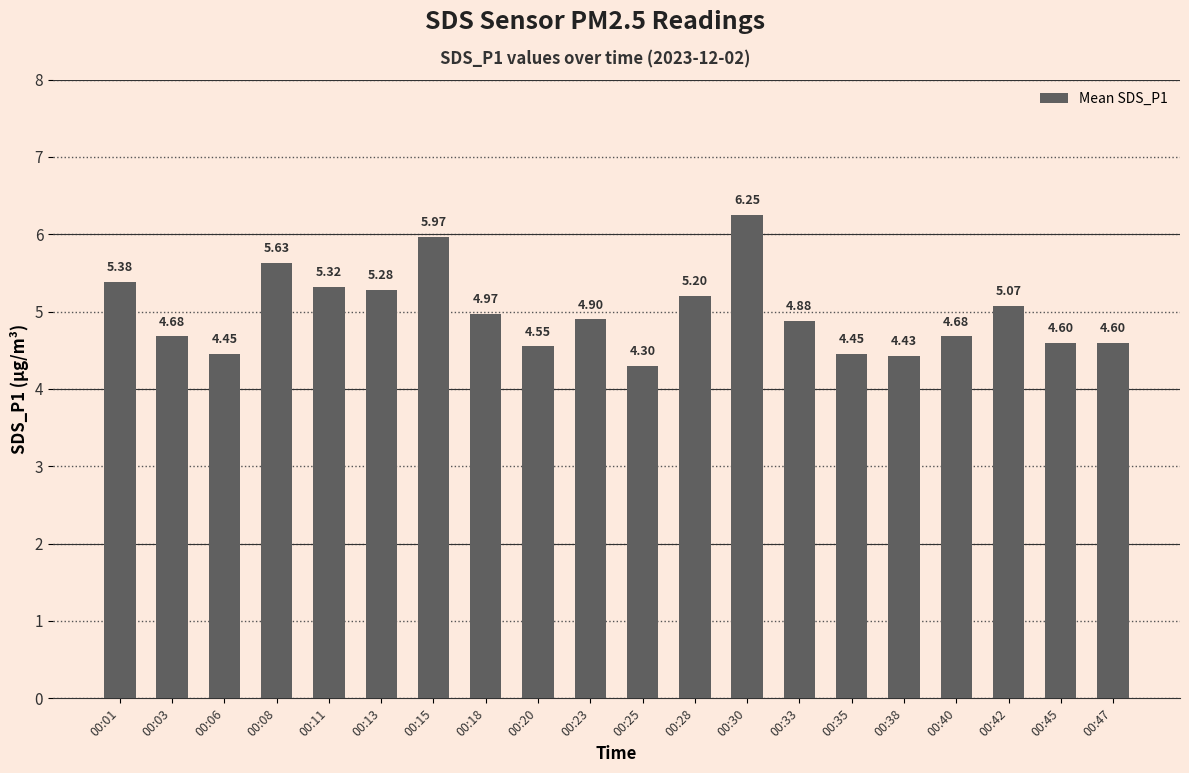

Which has a higher value, 00:18 or 00:08?

00:08